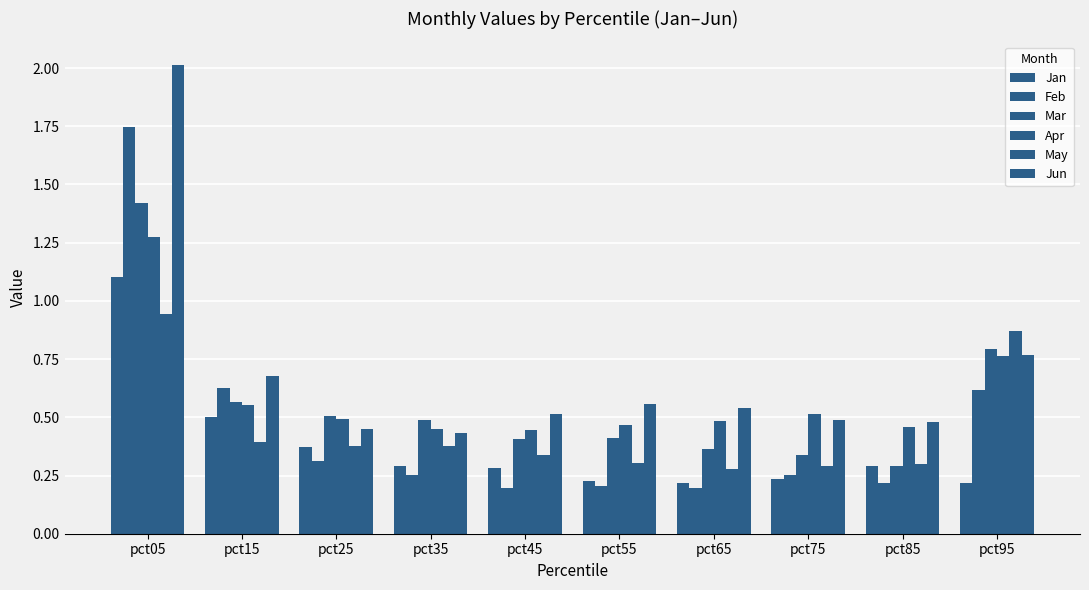

What is the difference between the second highest and second lowest values in the Jun series?

0.3